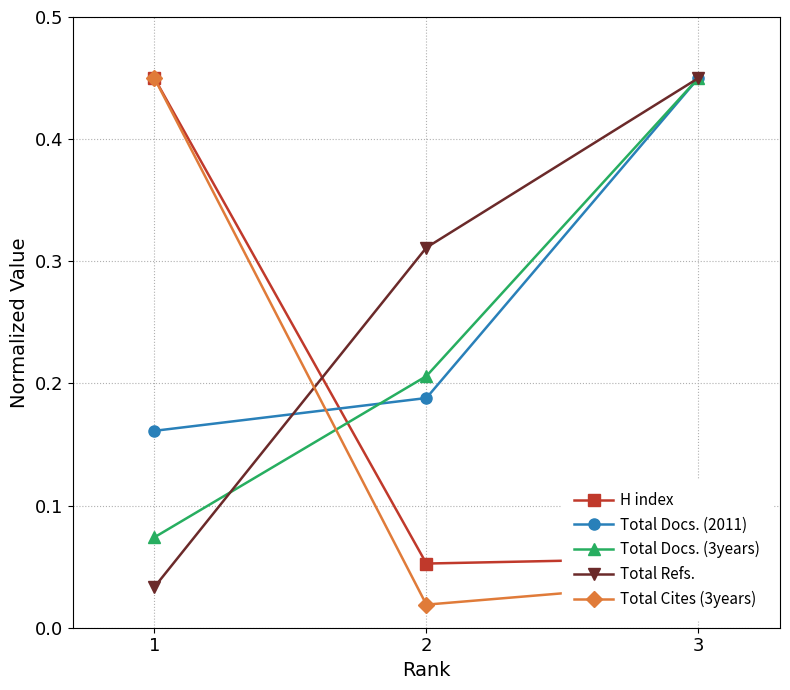

Is this an area chart (filled region under the line)?

No